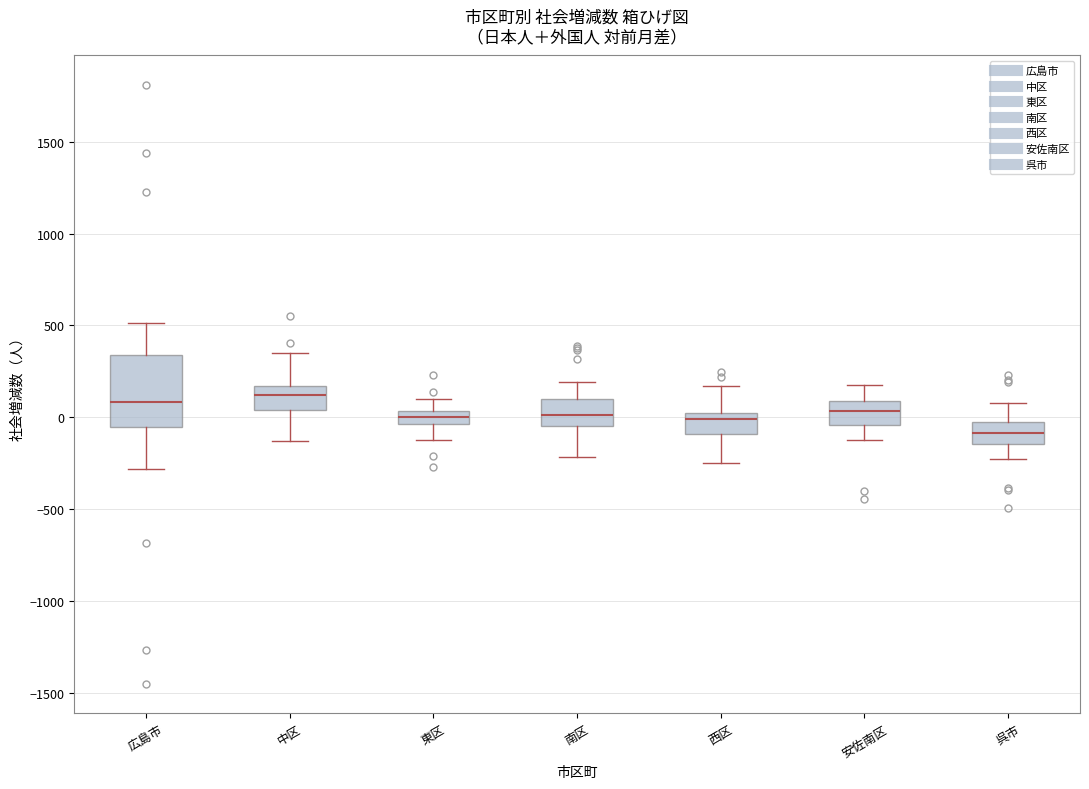

Where is the upper edge of the box for 南区 on the y-axis? The values are not printed on the chart, so give them approximately, as read against the axis.

100